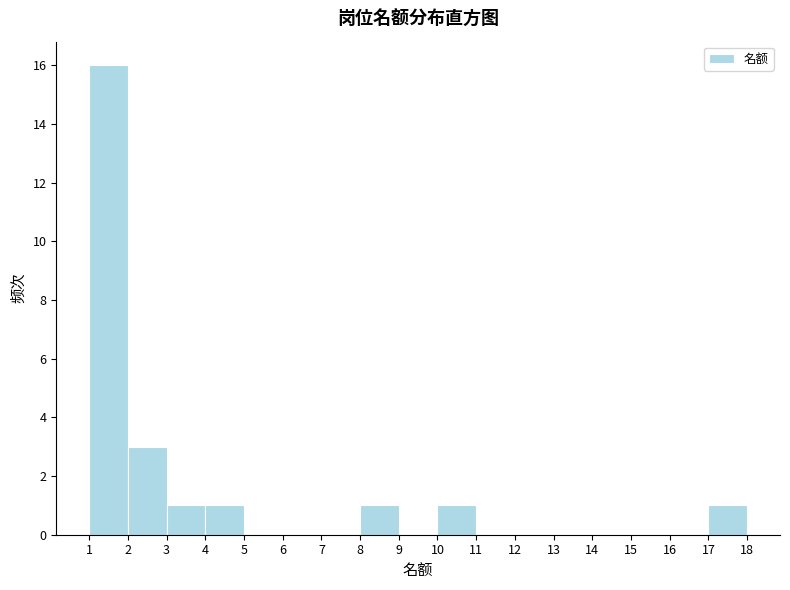

Reading left to right, list every bar in this chart as the range it spans on the x-axis followed by its height. The values are not printed on the chart, so give them approximately, as read against the axis.

1 to 2: 16
2 to 3: 3
3 to 4: 1
4 to 5: 1
5 to 6: 0
6 to 7: 0
7 to 8: 0
8 to 9: 1
9 to 10: 0
10 to 11: 1
11 to 12: 0
12 to 13: 0
13 to 14: 0
14 to 15: 0
15 to 16: 0
16 to 17: 0
17 to 18: 1